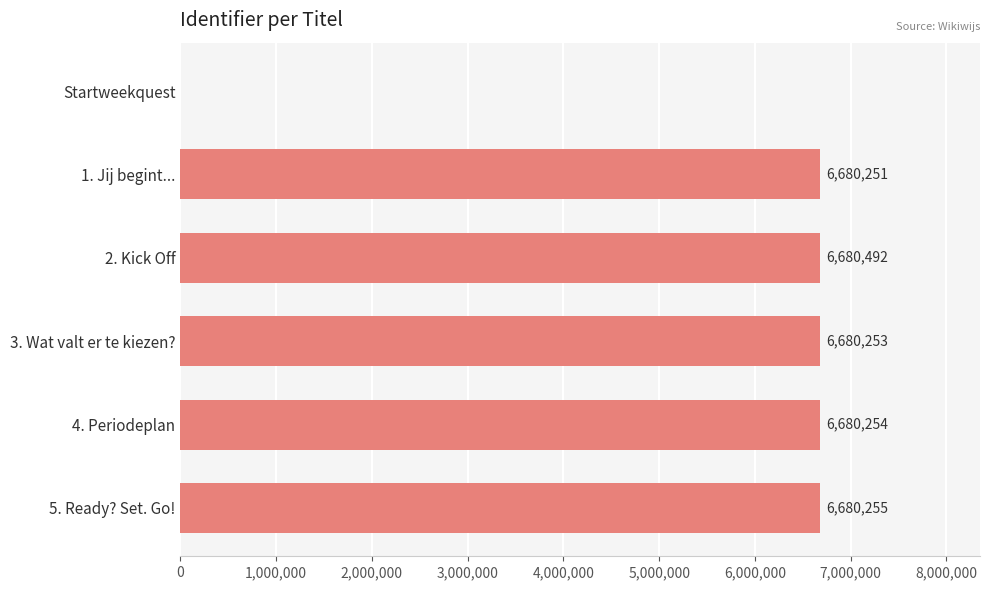

Reading top to bottom, extract all data points from this chart.

Startweekquest=0	1. Jij begint...=6680251	2. Kick Off=6680492	3. Wat valt er te kiezen?=6680253	4. Periodeplan=6680254	5. Ready? Set. Go!=6680255